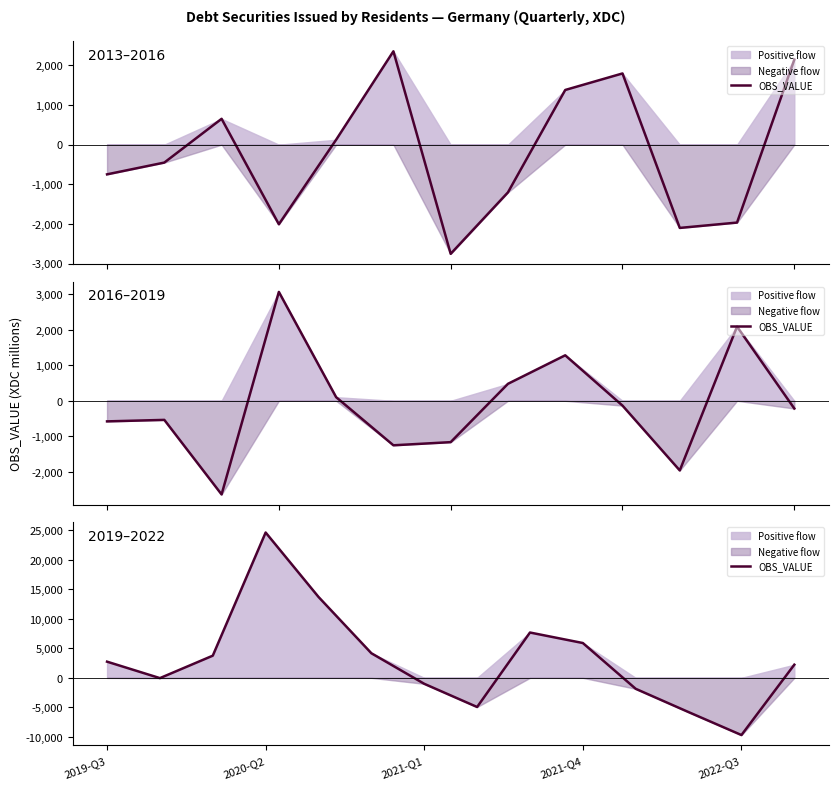

How many data points are less than 2738?

7